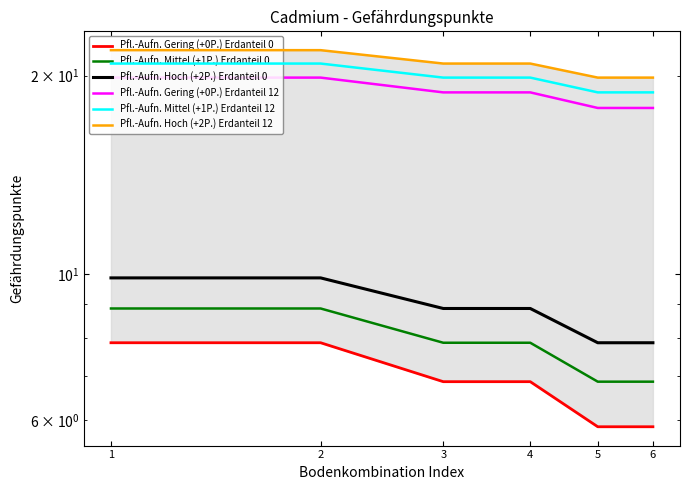

What is the total value across all series at 1?

89.1